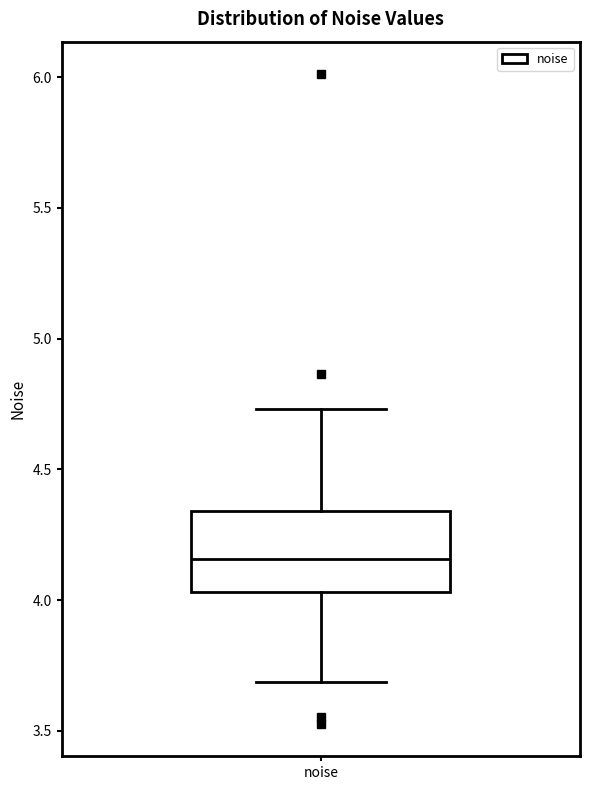

Transcribe this box plot: give where the median line is, the range the box spans, and where the two whiskers end, as read against the y-axis. The values are not printed on the chart, so give them approximately, as read against the axis.

median 4.15, box 4.05 to 4.35, whiskers 3.70 to 4.75